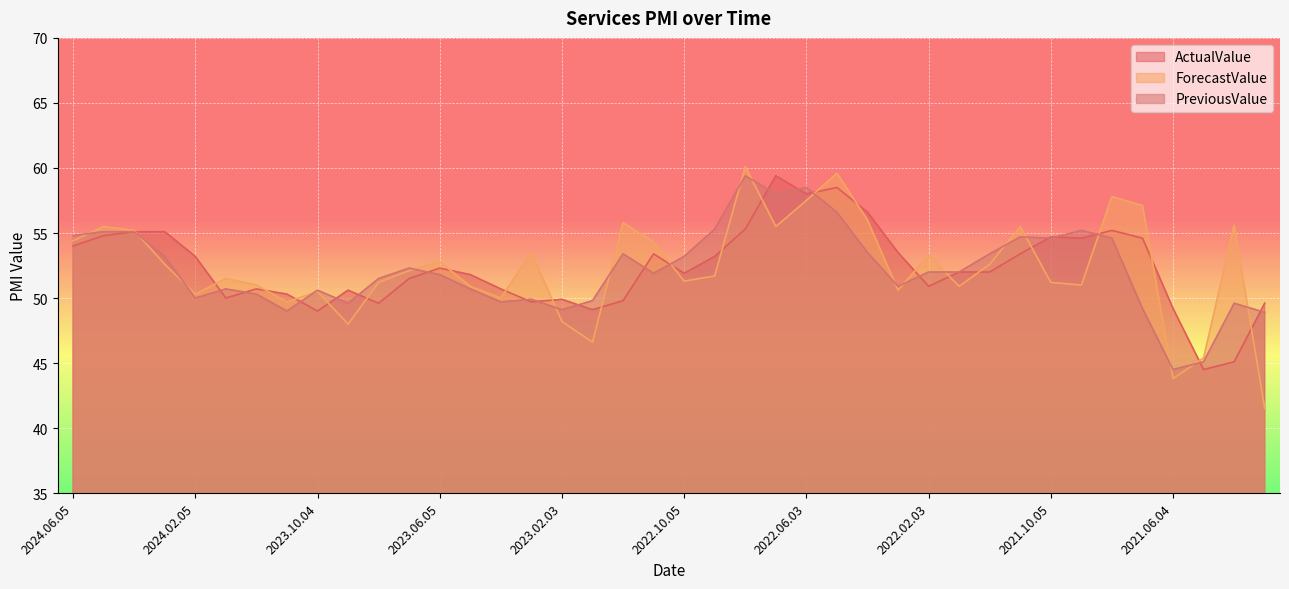

True or false: PreviousValue has a value of 49.1 at 2023.02.03.

True